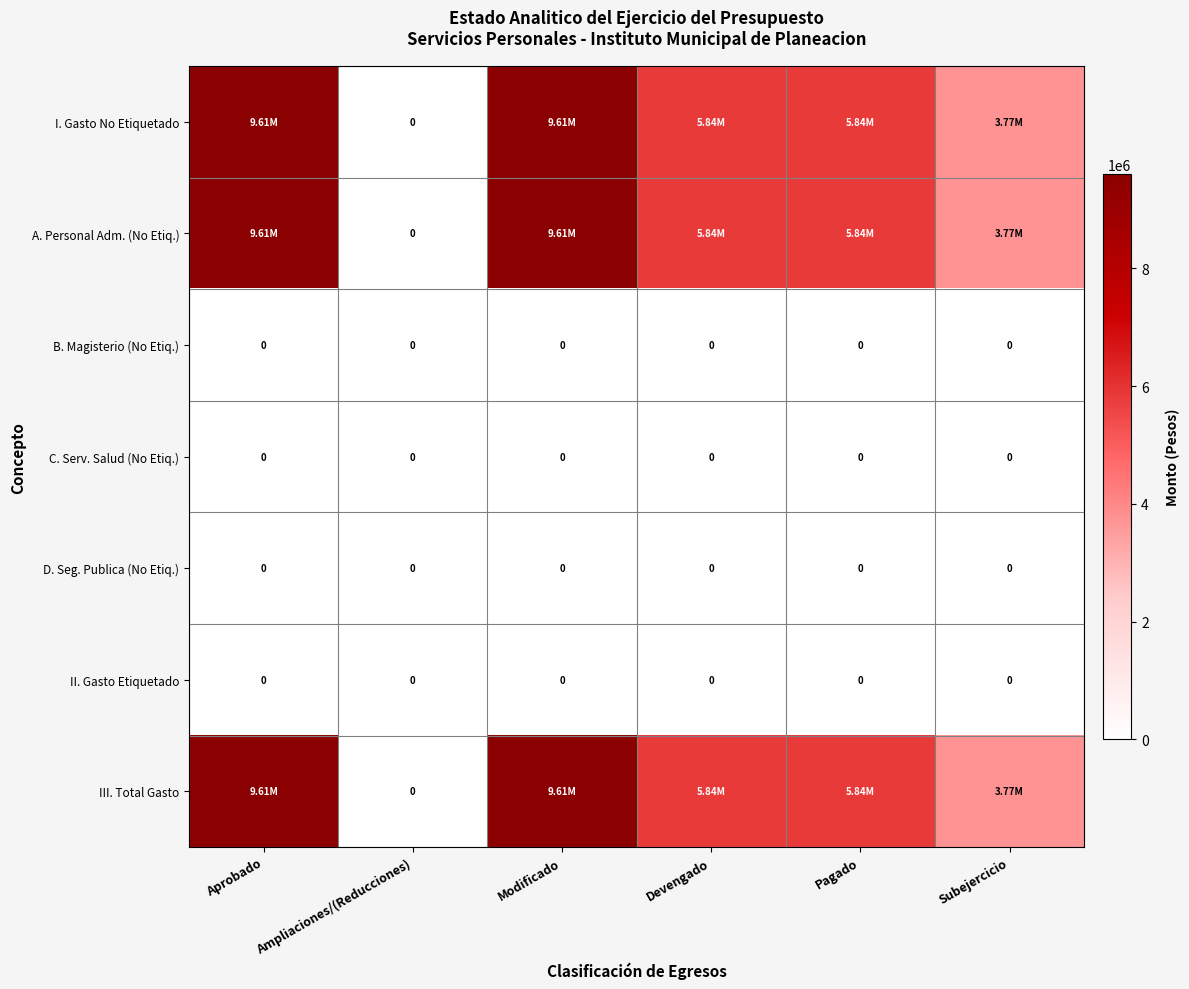

Between Modificado and Ampliaciones/(Reducciones), which is larger?

Modificado